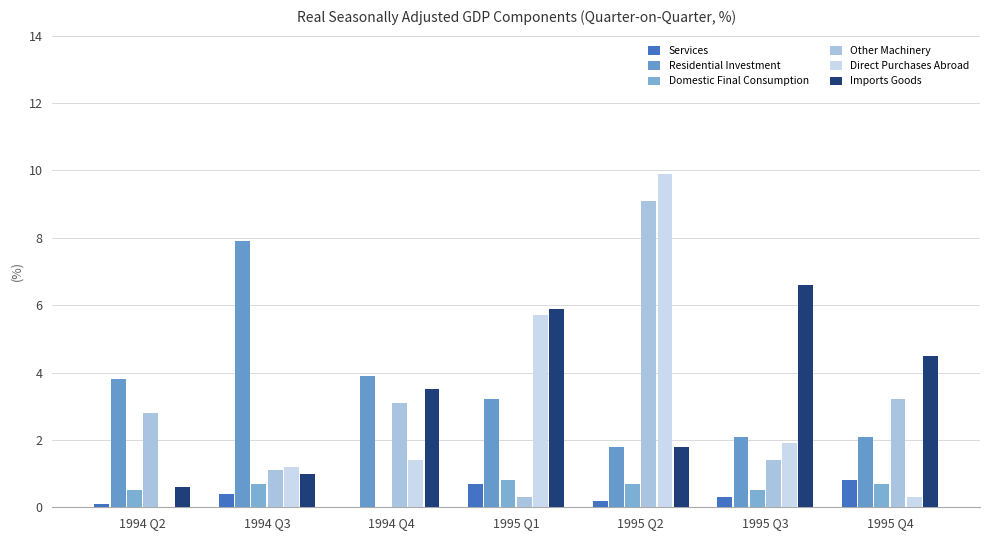

At 1995 Q3, list the series in order from smallest to largest.

Services, Domestic Final Consumption, Other Machinery, Direct Purchases Abroad, Residential Investment, Imports Goods